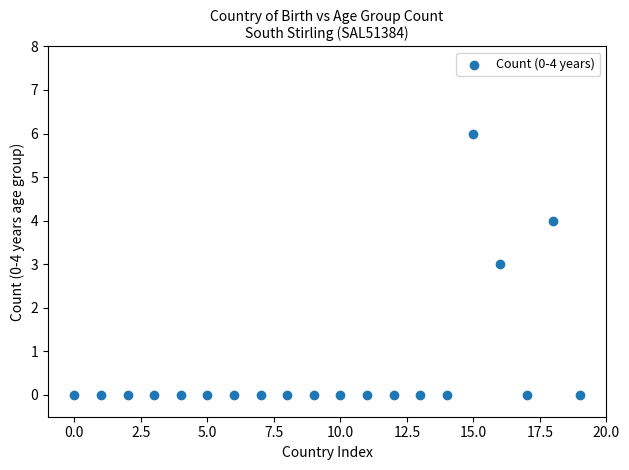

Count the number of points in this scatter plot.

20